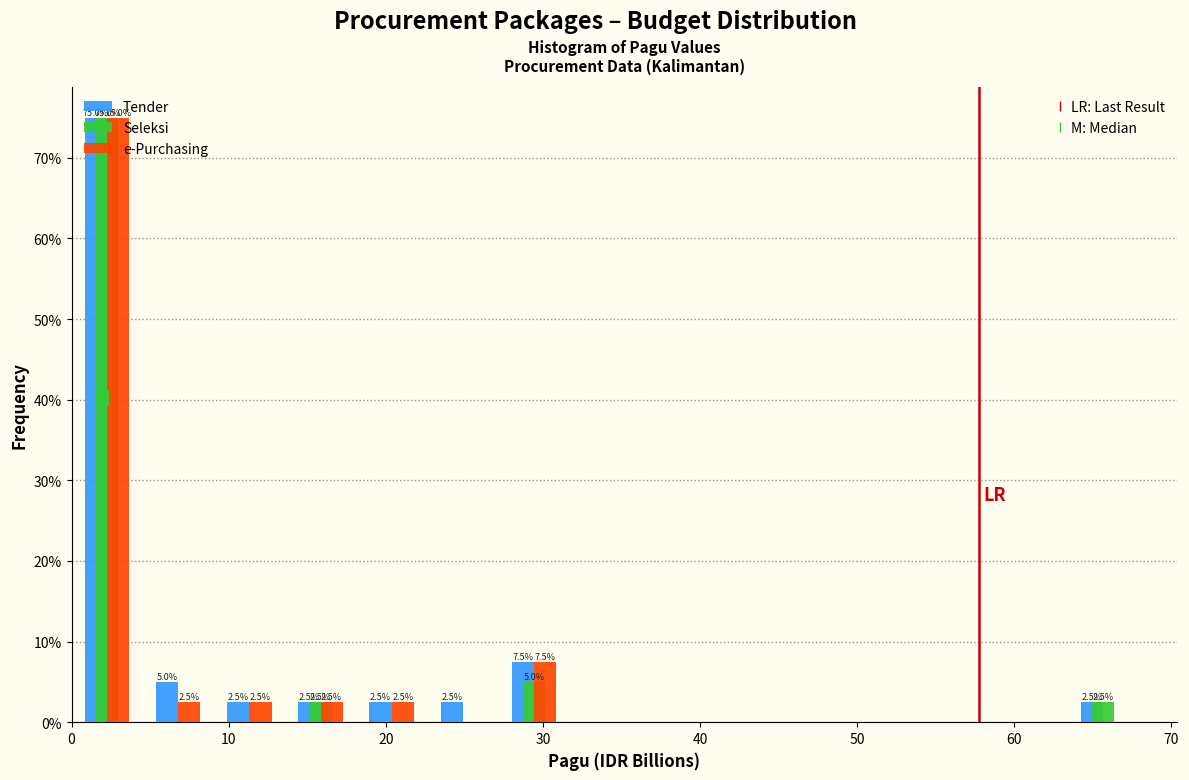

In the Tender series, which range on the x-axis has the tallest bar?

0 to 5